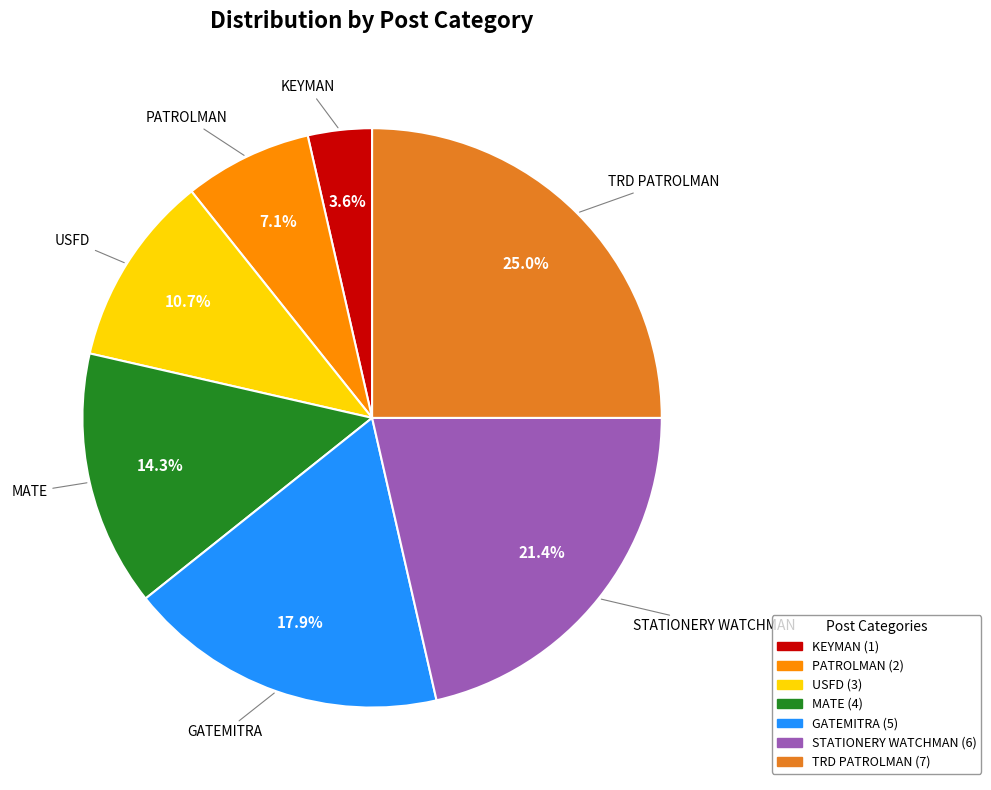

To the nearest percent, what percentage of the pie is KEYMAN?

4%